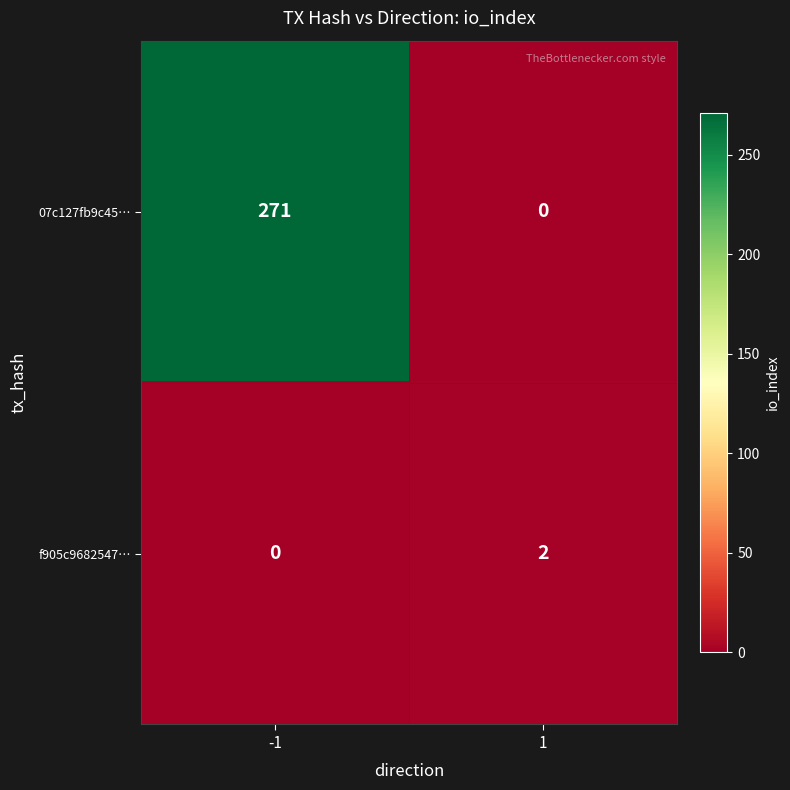

At how many categories does at least one series exceed 206?

1